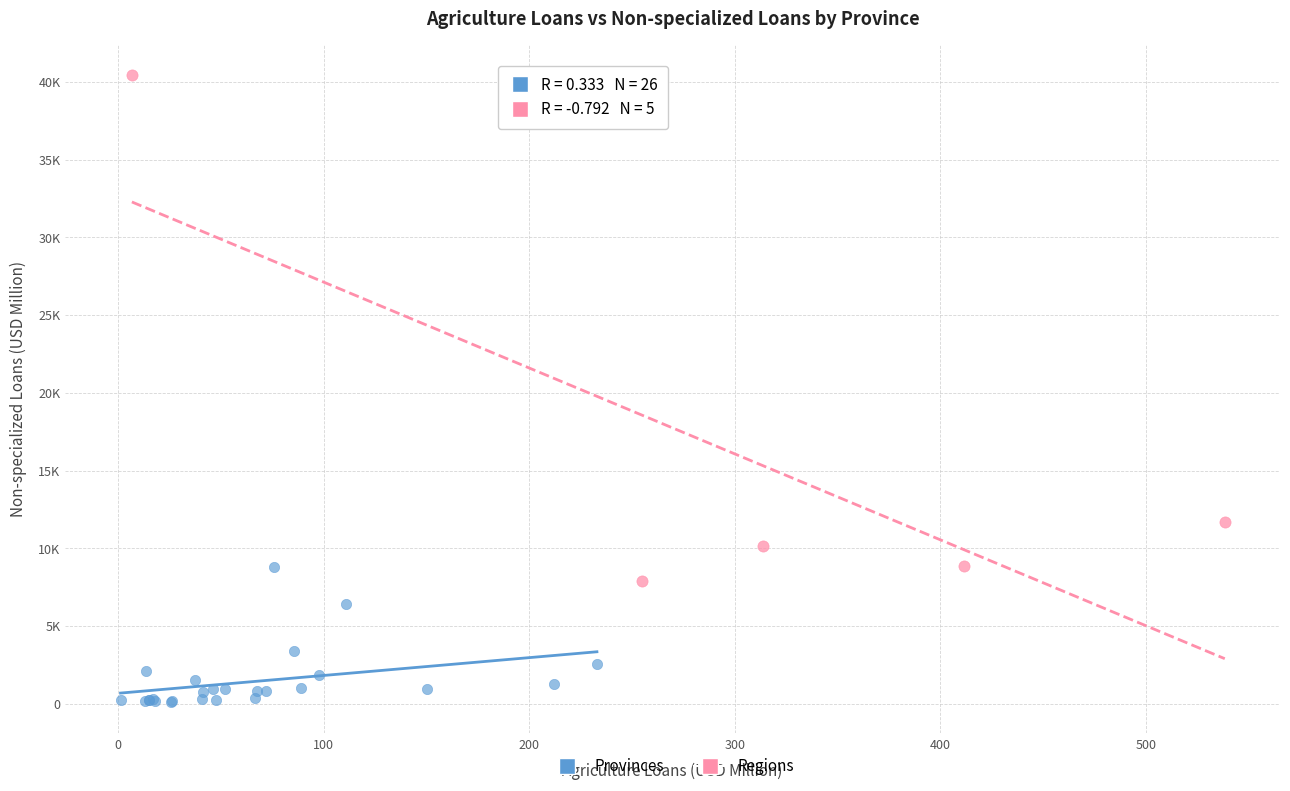

Which series has the largest Y range (max minus min)?

Regions